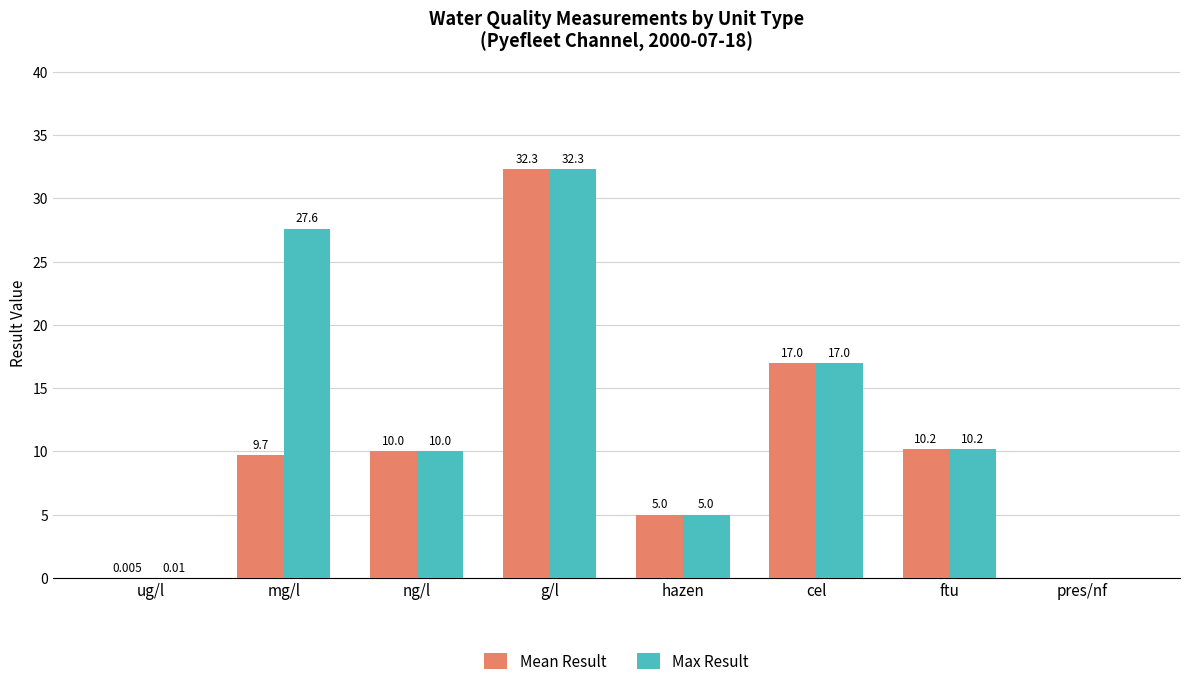

Between mg/l and ng/l, which series saw the biggest shift?

Max Result